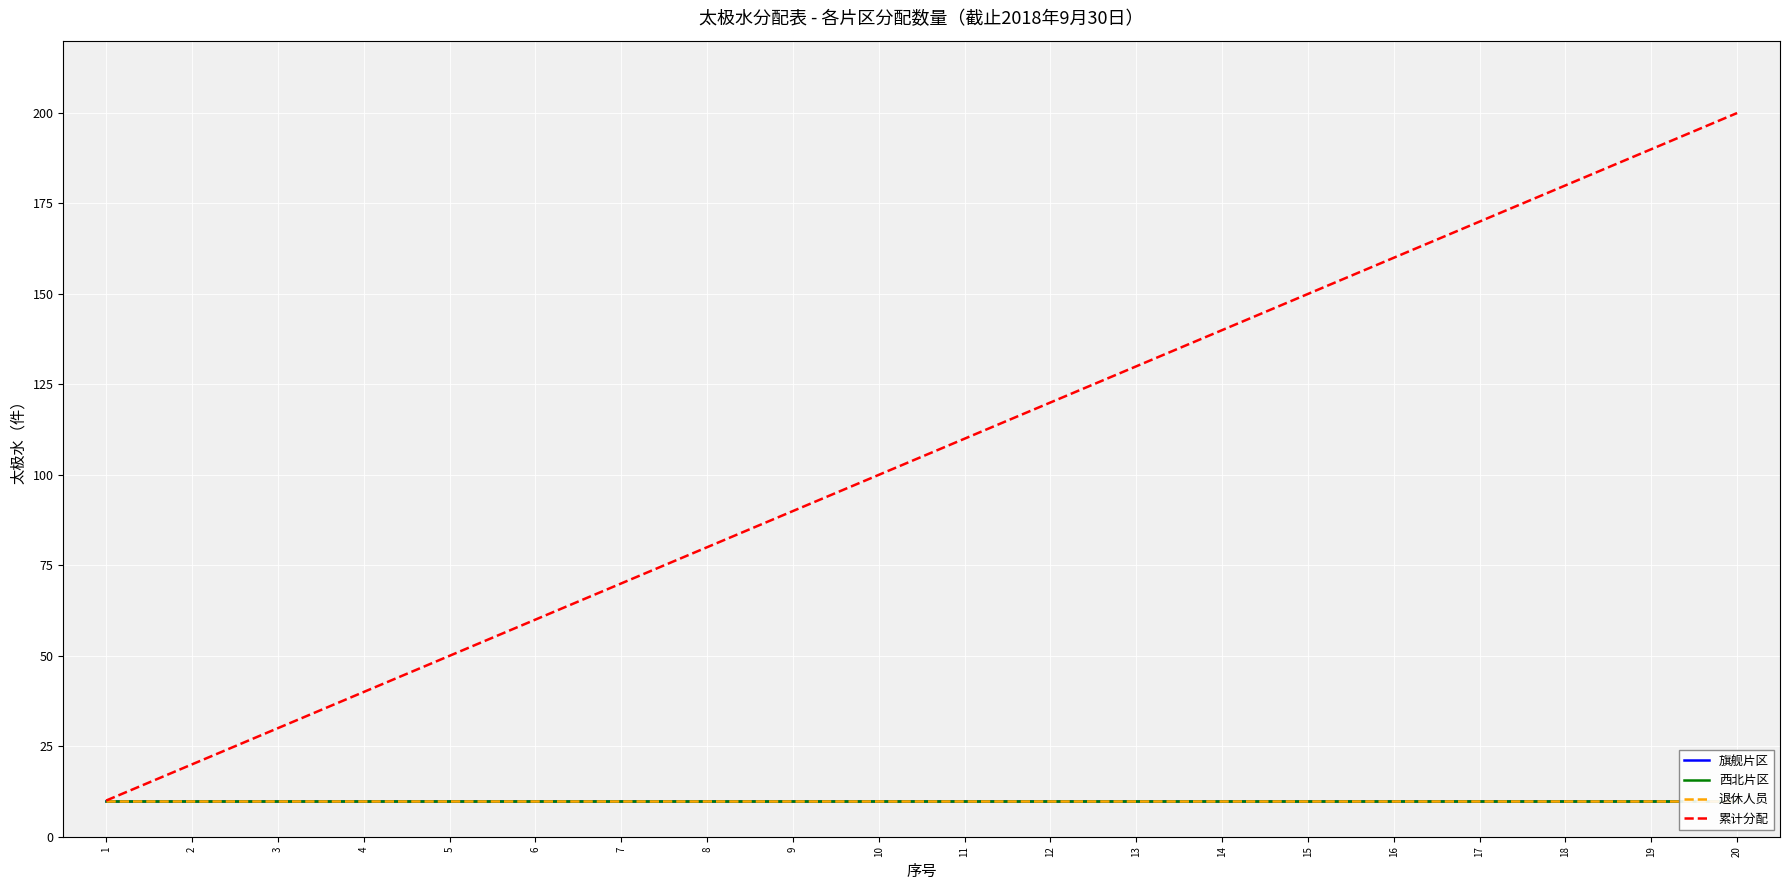

Read the 旗舰片区 value at 16.

10